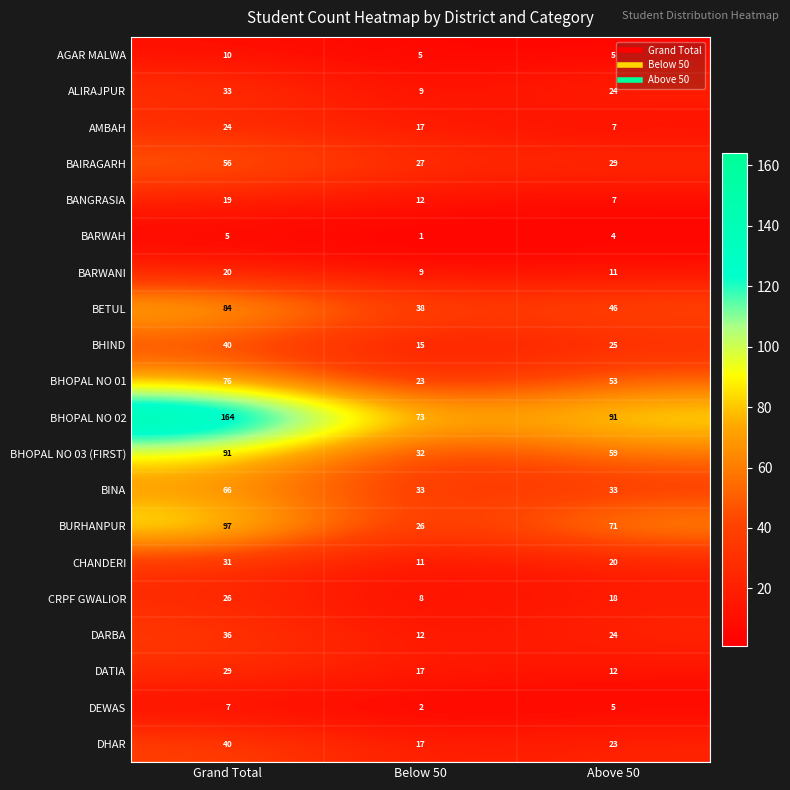

Count the number of categories in the chart.

3